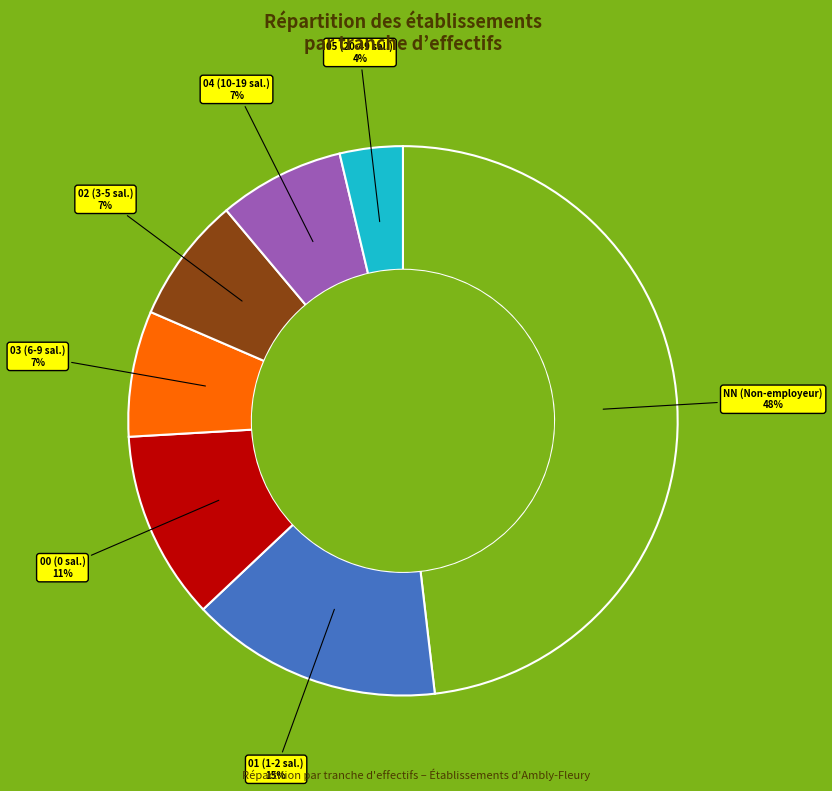

Is there any slice that represents more than half of the pie?

No